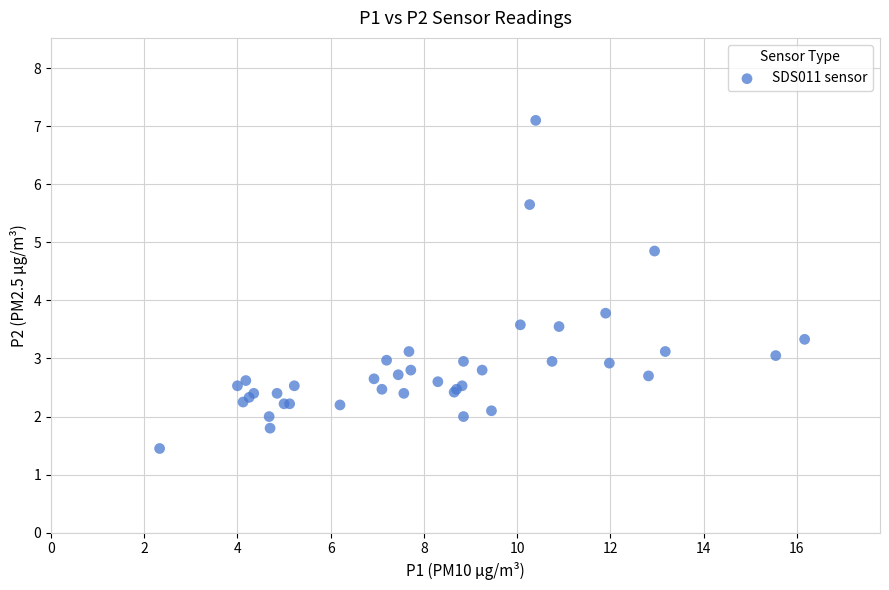

What Y value in the scatter plot is closest to 4?

3.8